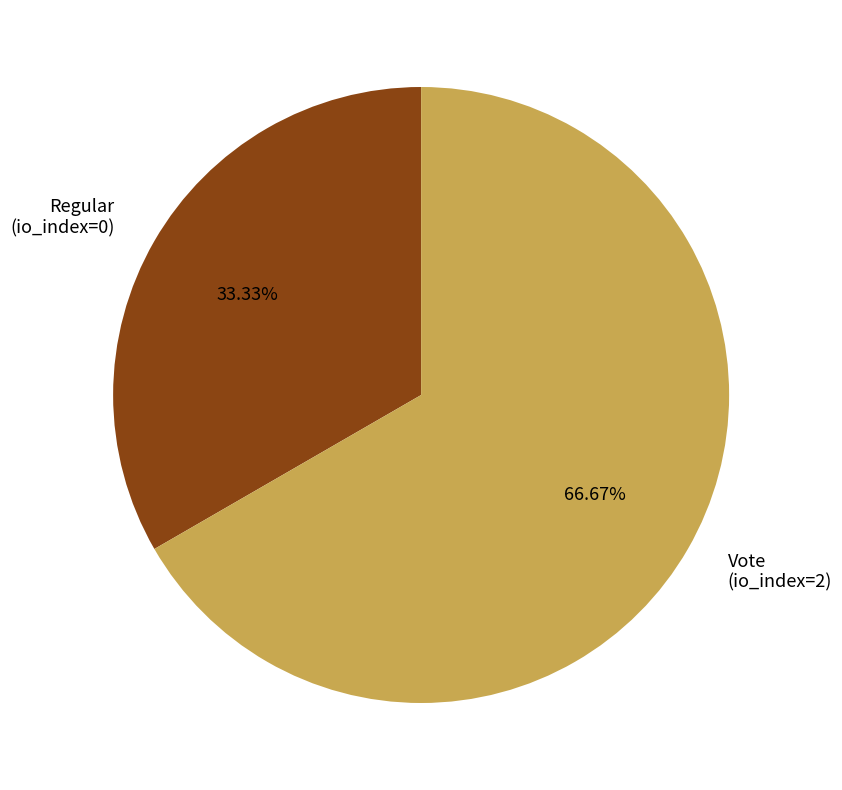

What is the majority slice?

Vote (io_index=2)